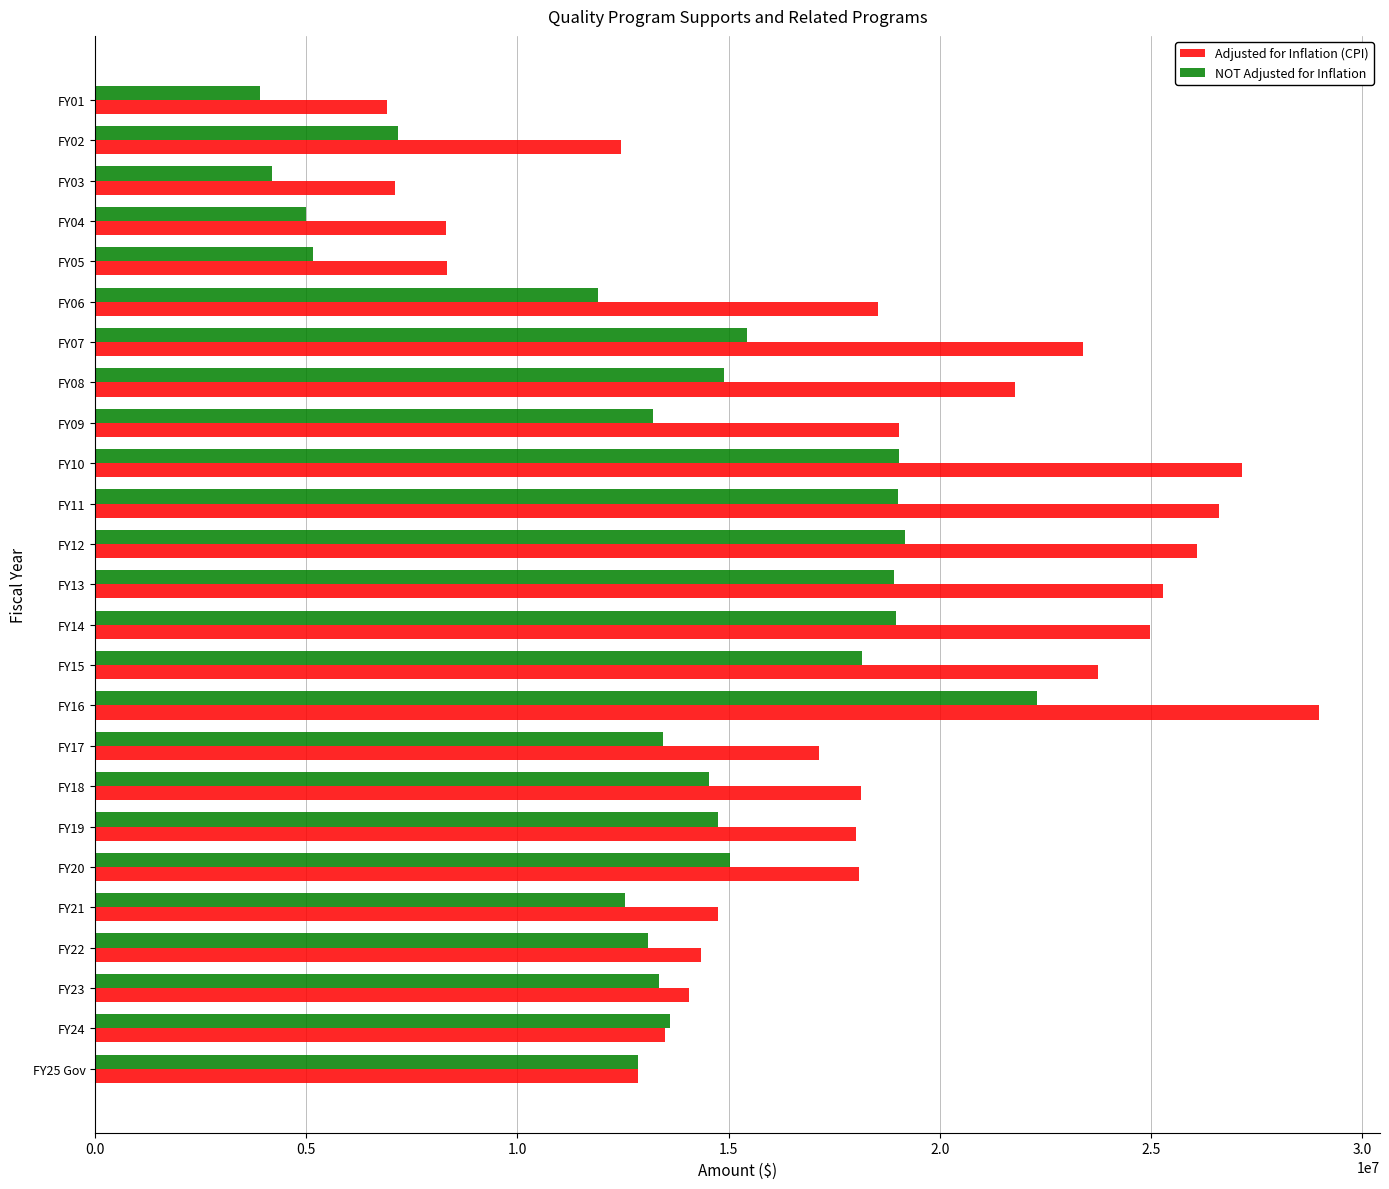

What is the difference between the maximum and minimum values in the NOT Adjusted for Inflation series?

18405816